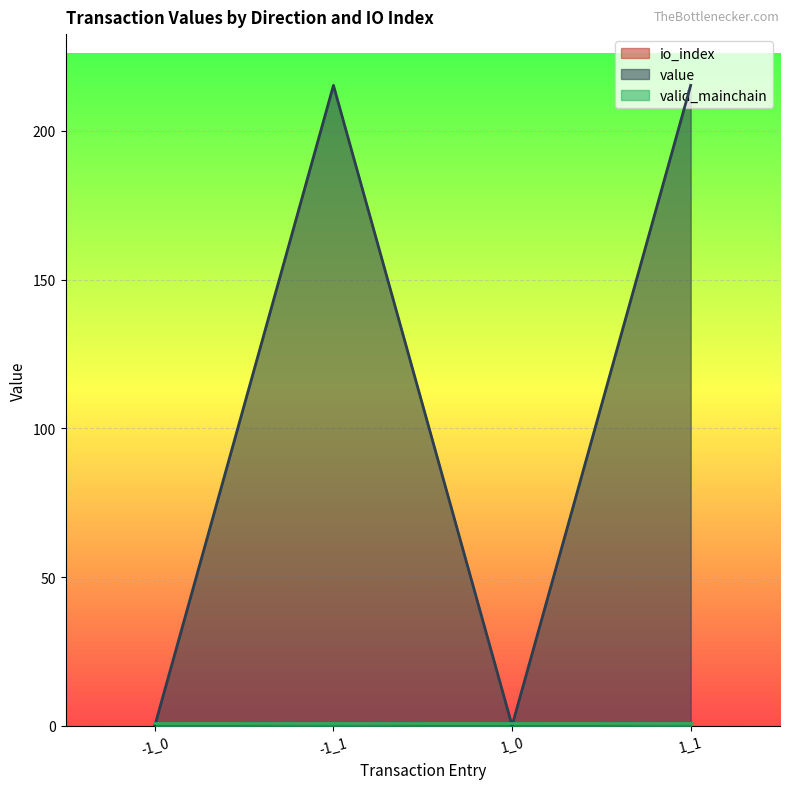

True or false: io_index has more than 1 points higher than both neighbors.

False